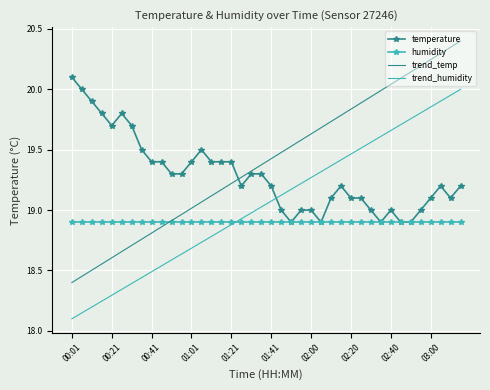

What is the sum of all trend_humidity values?

762.0